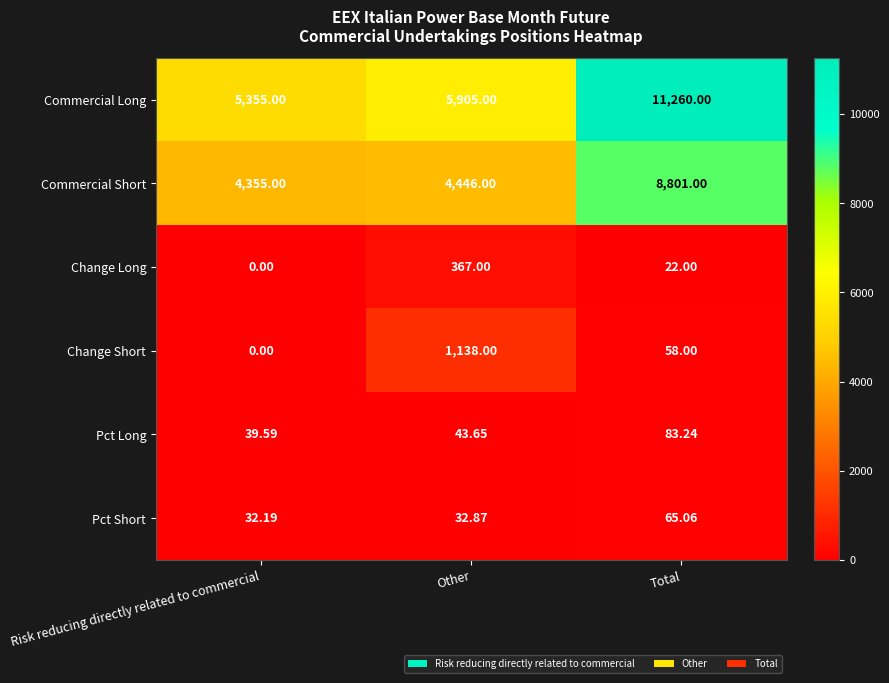

Rank the series at Other from lowest to highest value.

Pct Short, Pct Long, Change Long, Change Short, Commercial Short, Commercial Long